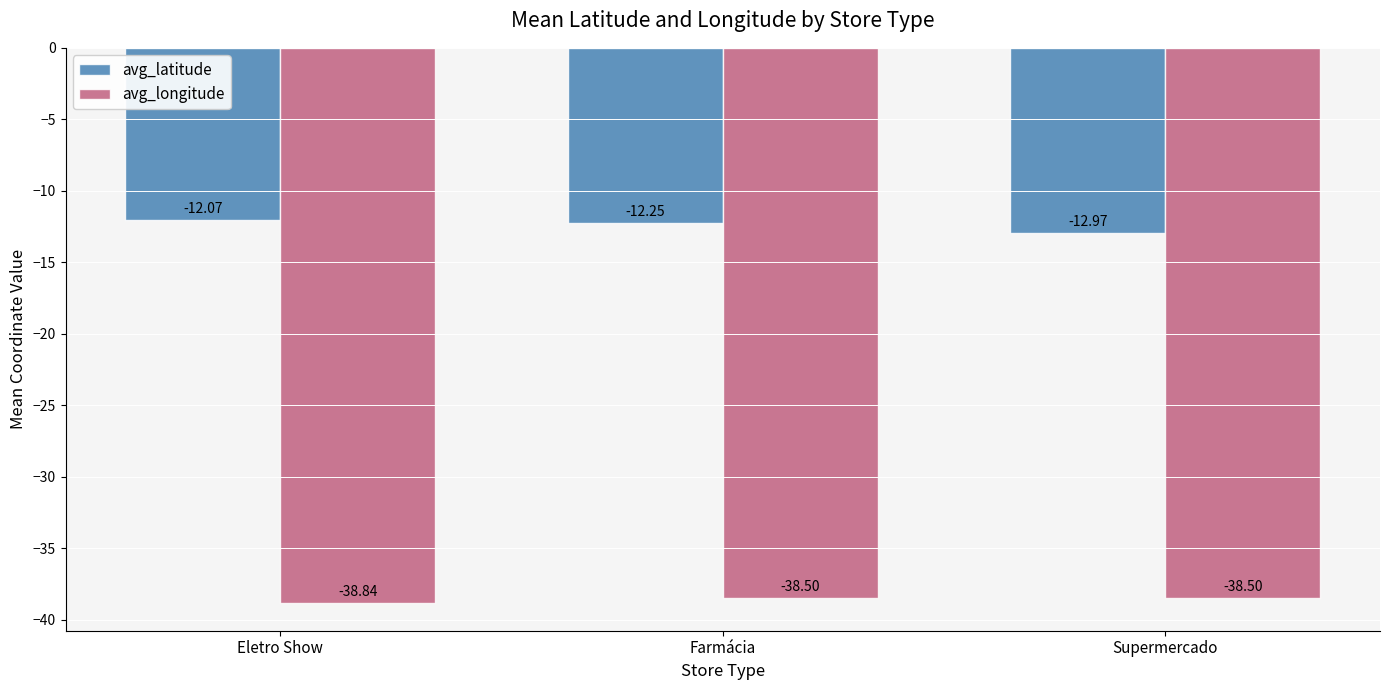

What is the difference between the avg_latitude values at Farmácia and Eletro Show?

0.2